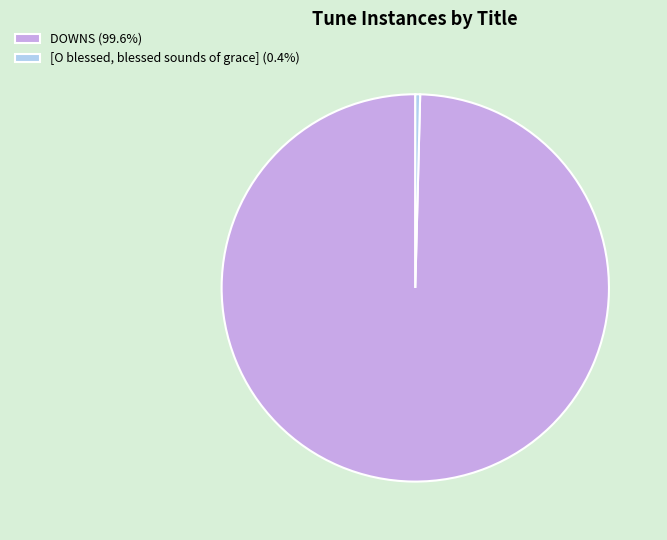

Between [O blessed, blessed sounds of grace] and DOWNS, which is larger?

DOWNS